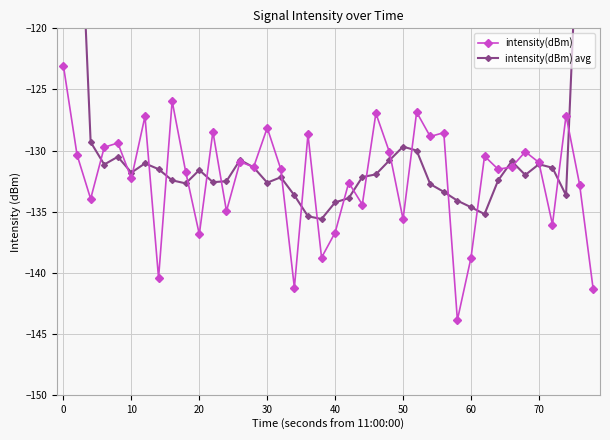

What are all the series names shown in the legend?

intensity(dBm), intensity(dBm) avg